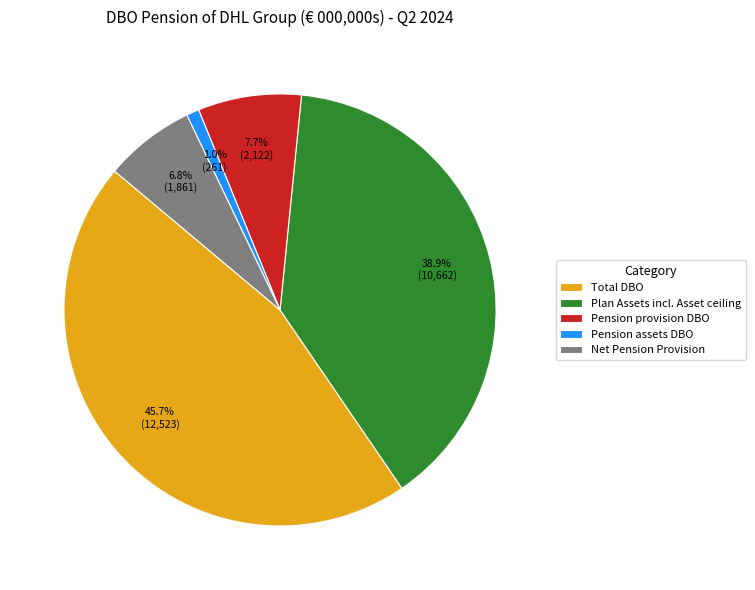

Is it true that Pension provision DBO is 8% of the pie?

True